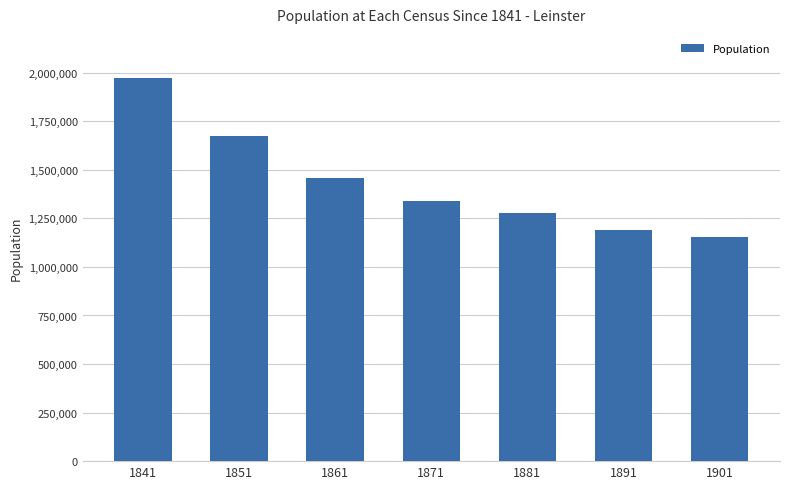

What is the sum of all values?

10063133